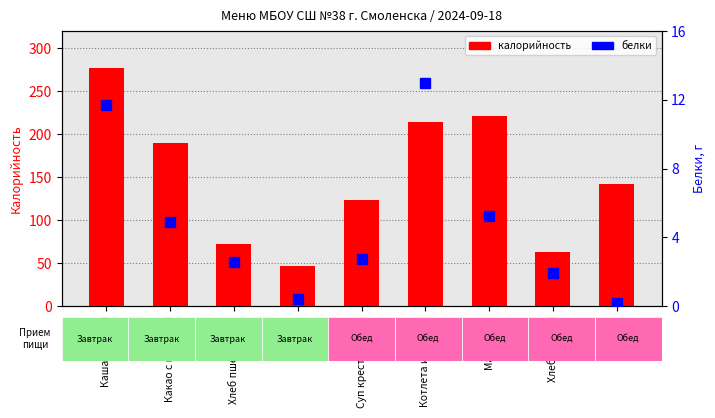

Which series has the largest total across all categories?

Калорийность